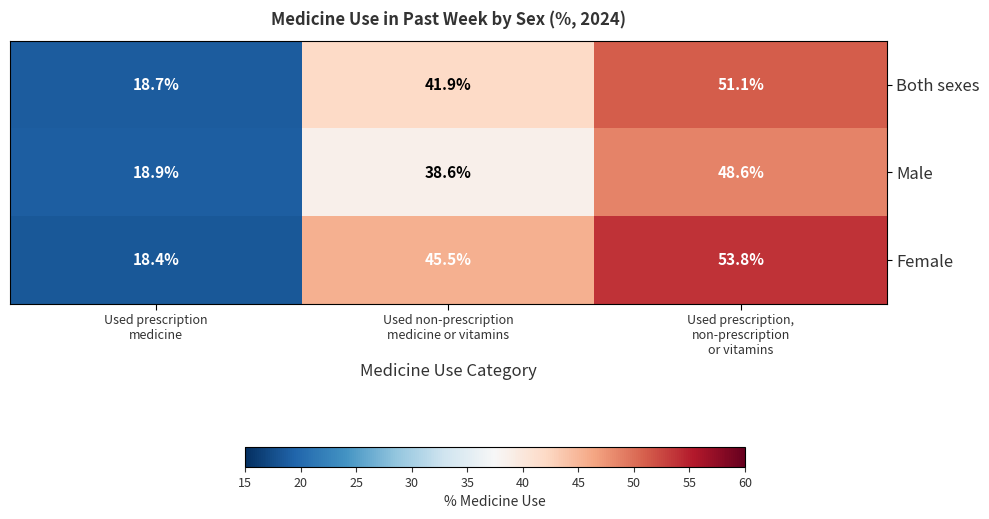

Which series has the widest spread of values?

Female